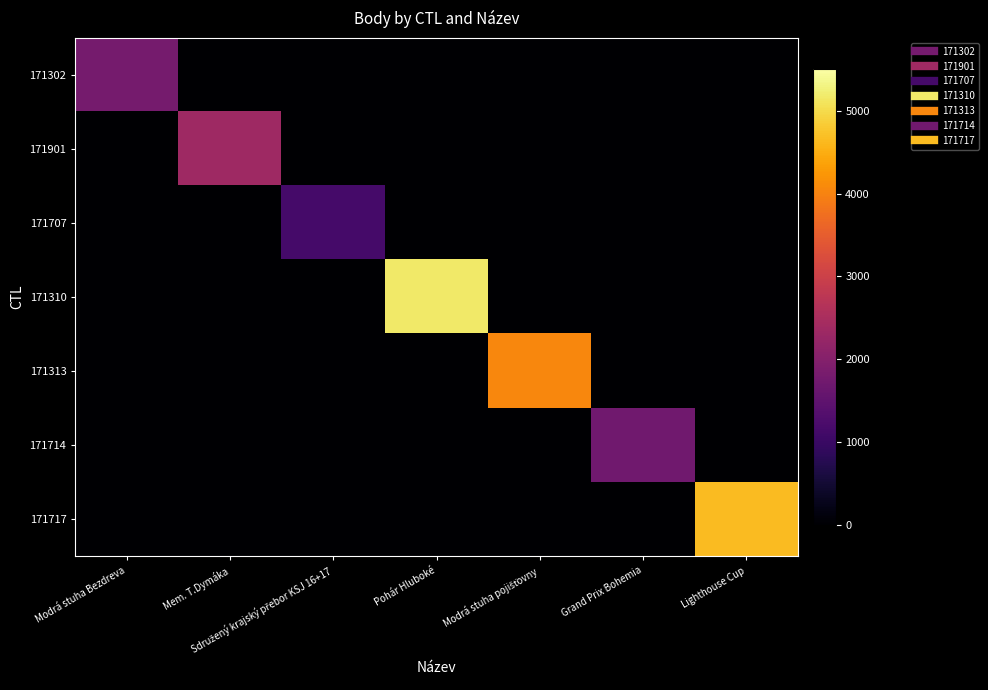

Reading left to right, transcribe all the data shown in this chart.

171302: Modrá stuha Bezdreva=1791	Mem. T.Dymáka=0	Sdružený krajský přebor KSJ 16+17=0	Pohár Hluboké=0	Modrá stuha pojišťovny=0	Grand Prix Bohemia=0	Lighthouse Cup=0
171901: Modrá stuha Bezdreva=0	Mem. T.Dymáka=2346	Sdružený krajský přebor KSJ 16+17=0	Pohár Hluboké=0	Modrá stuha pojišťovny=0	Grand Prix Bohemia=0	Lighthouse Cup=0
171707: Modrá stuha Bezdreva=0	Mem. T.Dymáka=0	Sdružený krajský přebor KSJ 16+17=1156	Pohár Hluboké=0	Modrá stuha pojišťovny=0	Grand Prix Bohemia=0	Lighthouse Cup=0
171310: Modrá stuha Bezdreva=0	Mem. T.Dymáka=0	Sdružený krajský přebor KSJ 16+17=0	Pohár Hluboké=5165	Modrá stuha pojišťovny=0	Grand Prix Bohemia=0	Lighthouse Cup=0
171313: Modrá stuha Bezdreva=0	Mem. T.Dymáka=0	Sdružený krajský přebor KSJ 16+17=0	Pohár Hluboké=0	Modrá stuha pojišťovny=4047	Grand Prix Bohemia=0	Lighthouse Cup=0
171714: Modrá stuha Bezdreva=0	Mem. T.Dymáka=0	Sdružený krajský přebor KSJ 16+17=0	Pohár Hluboké=0	Modrá stuha pojišťovny=0	Grand Prix Bohemia=1730	Lighthouse Cup=0
171717: Modrá stuha Bezdreva=0	Mem. T.Dymáka=0	Sdružený krajský přebor KSJ 16+17=0	Pohár Hluboké=0	Modrá stuha pojišťovny=0	Grand Prix Bohemia=0	Lighthouse Cup=4657